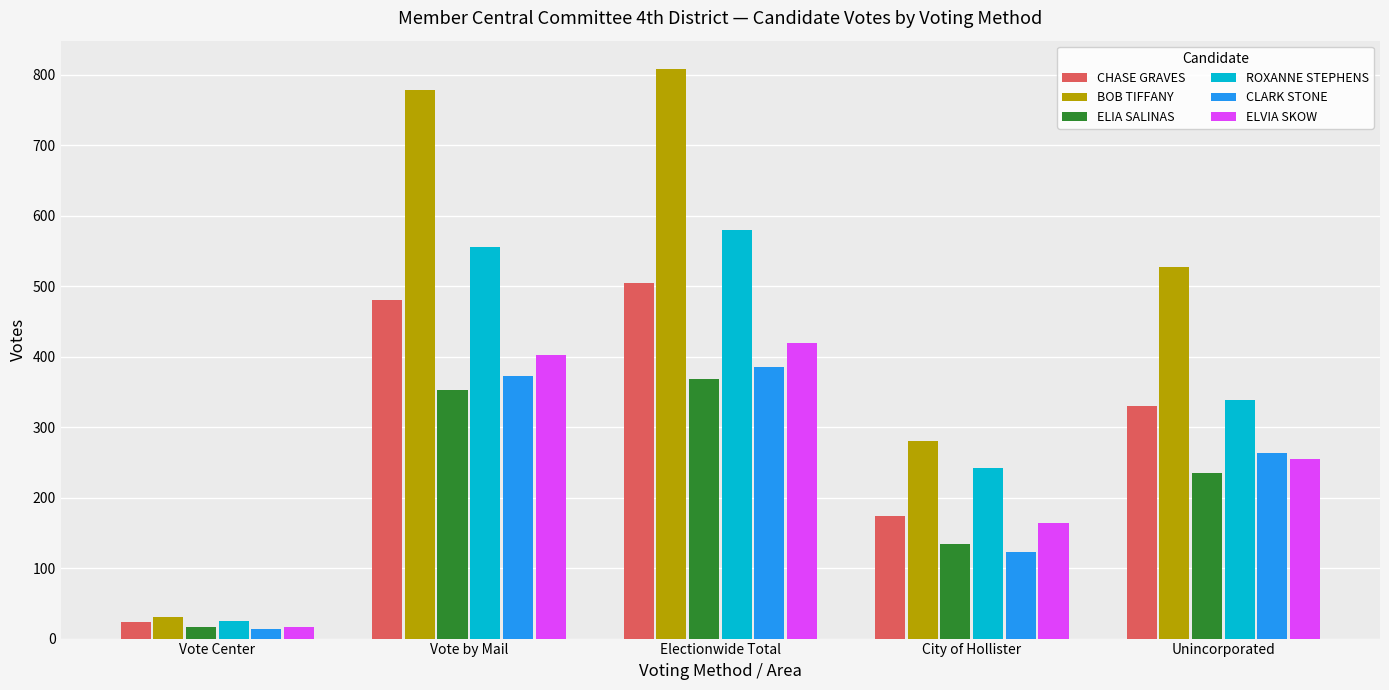

At how many categories does at least one series exceed 787?

1